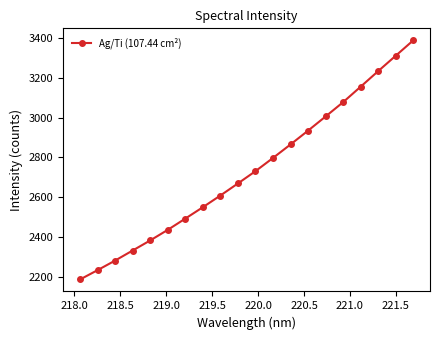

What is the maximum value shown in the chart?

3389.0